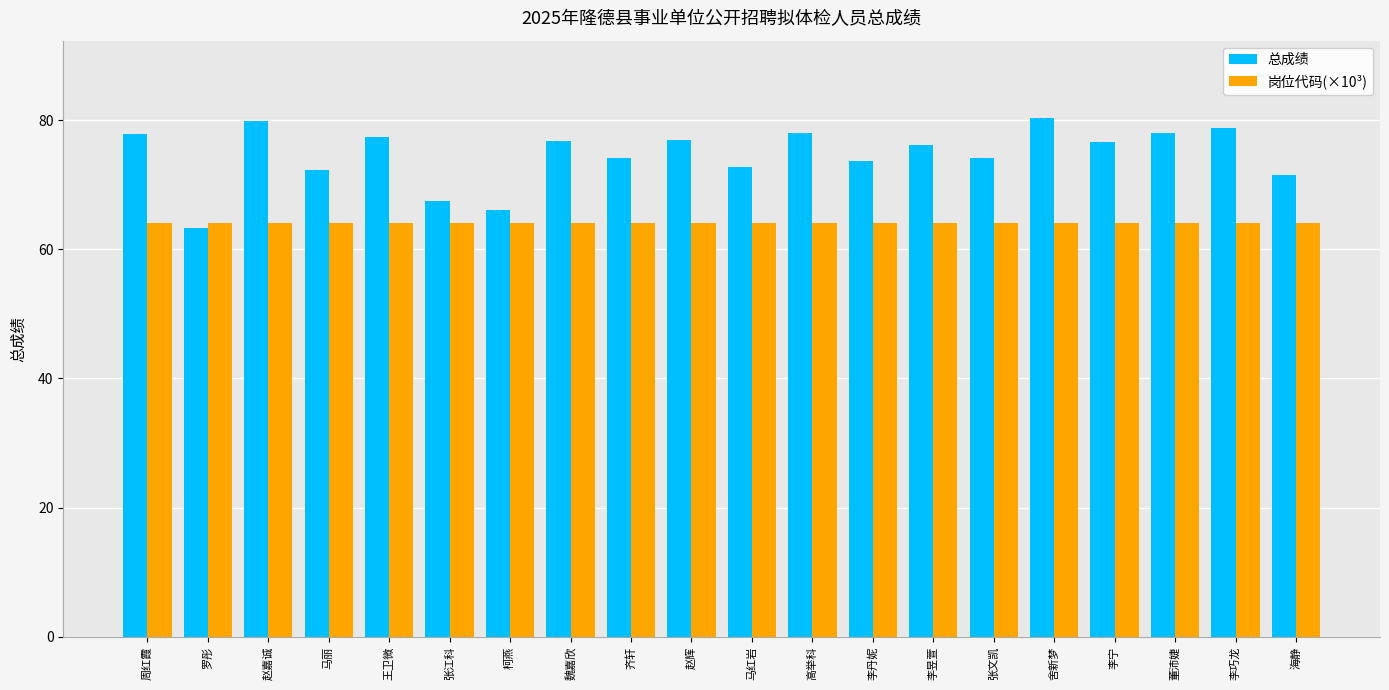

The 岗位代码(×10³) series shows 64.0 at 马红岩. True or false?

True